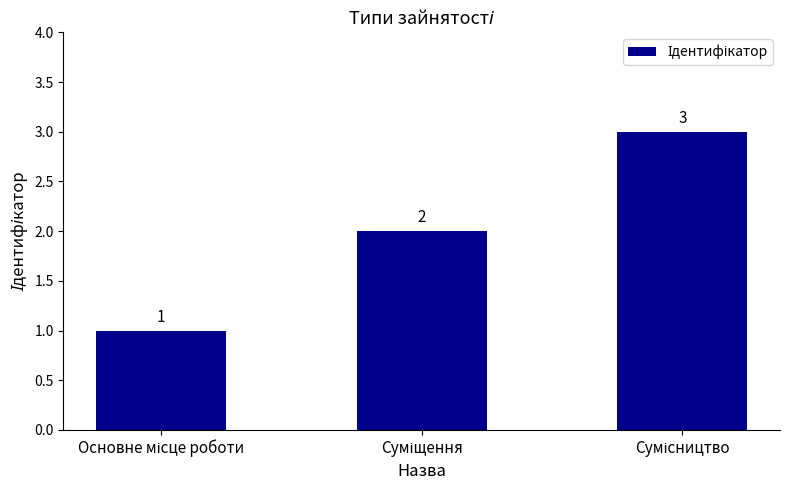

Count the values in the range 1 to 3.

3